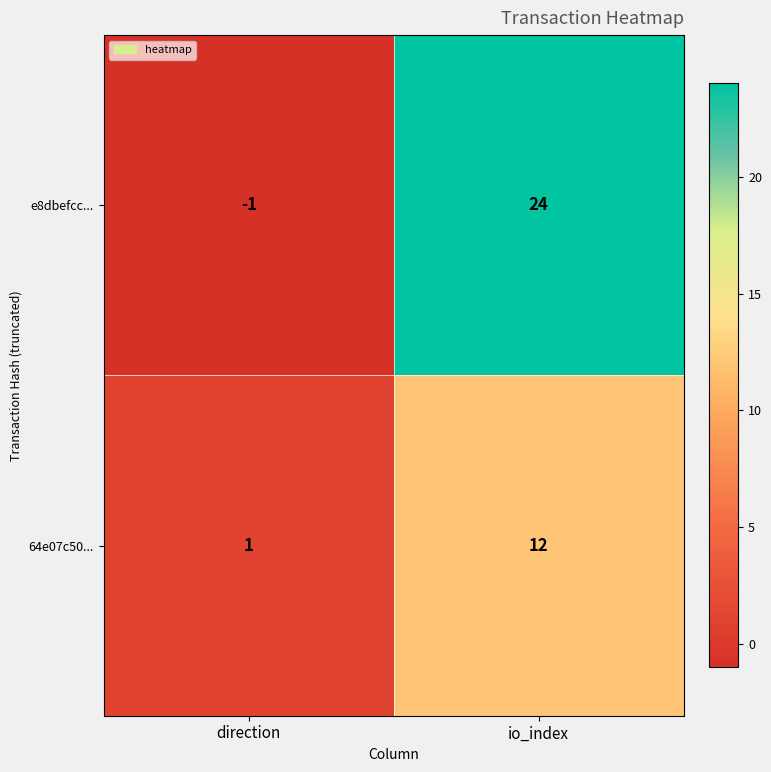

The e8dbefcc... series shows 24 at io_index. True or false?

True